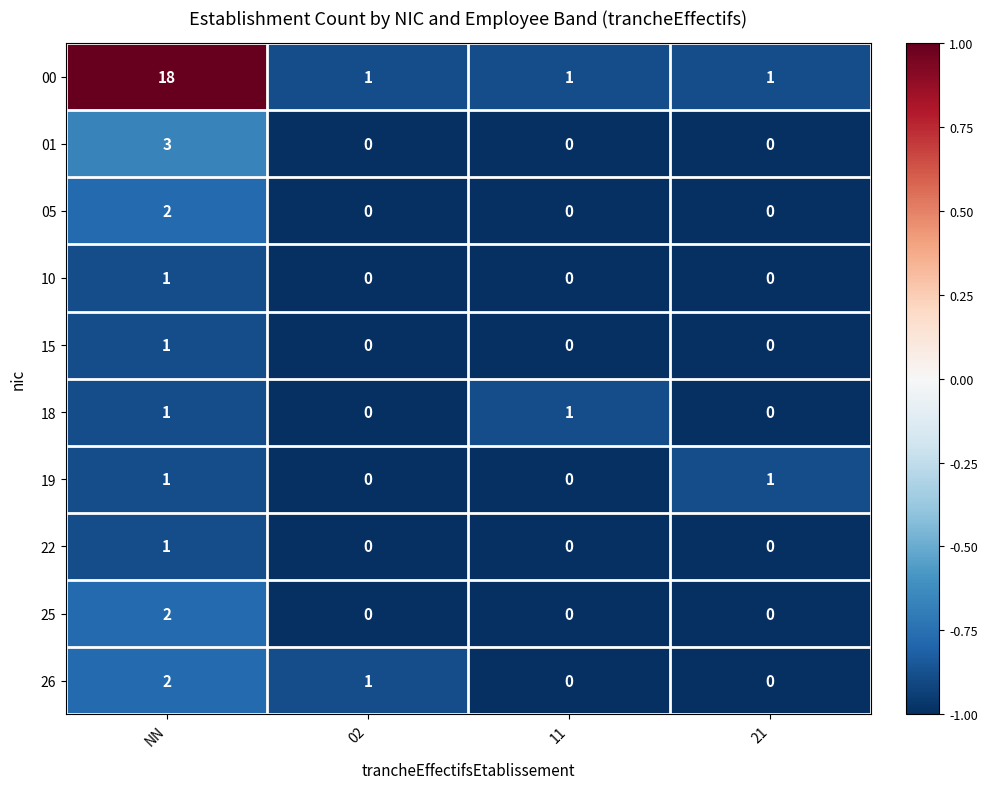

Which series has the largest range (max minus min)?

00